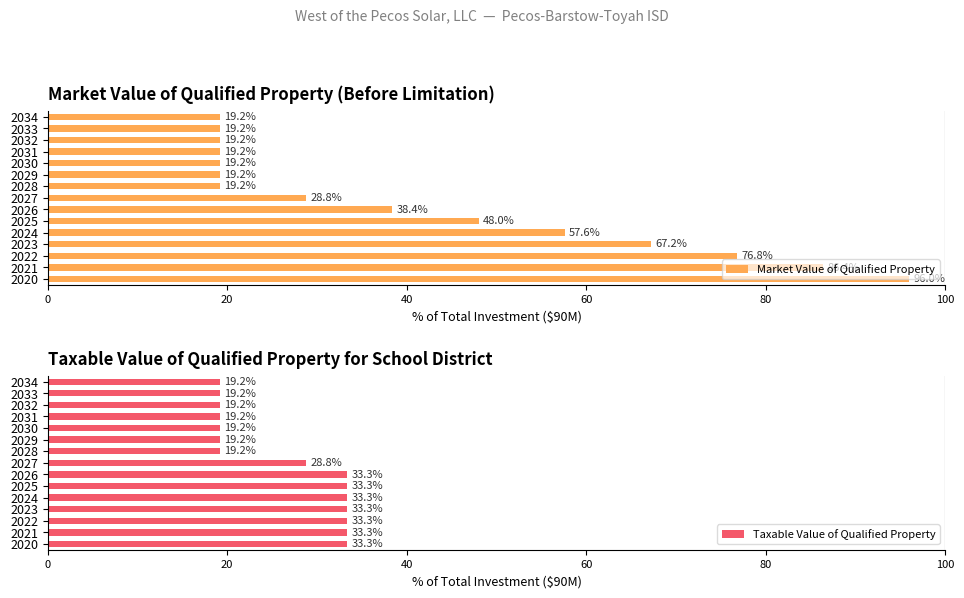

The value of Market Value of Qualified Property at 2029 is 34.0. True or false?

False